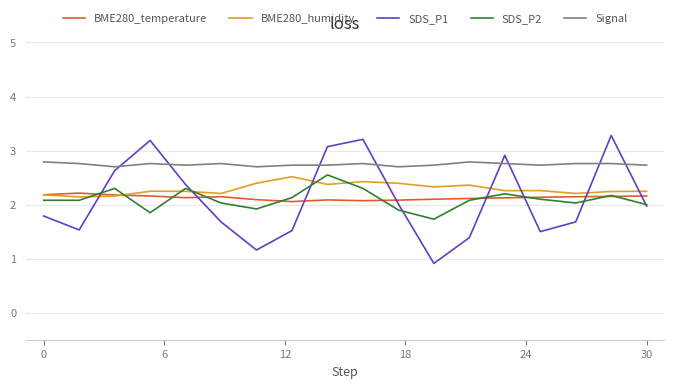

Which series has the widest spread of values?

SDS_P1